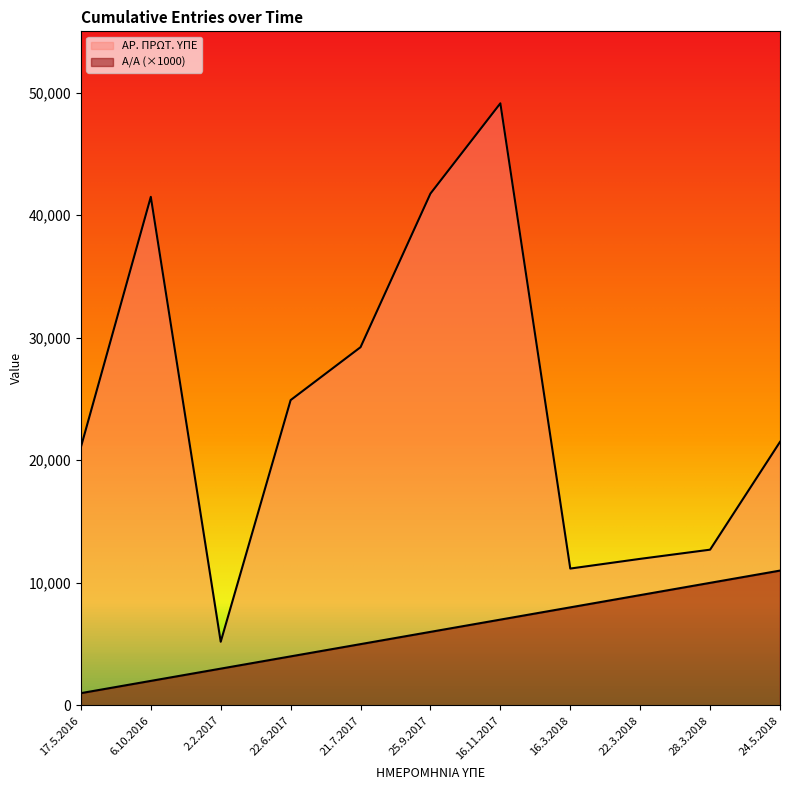

Rank the series by their maximum value, from lowest to highest.

Α/Α, ΑΡ. ΠΡΩΤ. ΥΠΕ